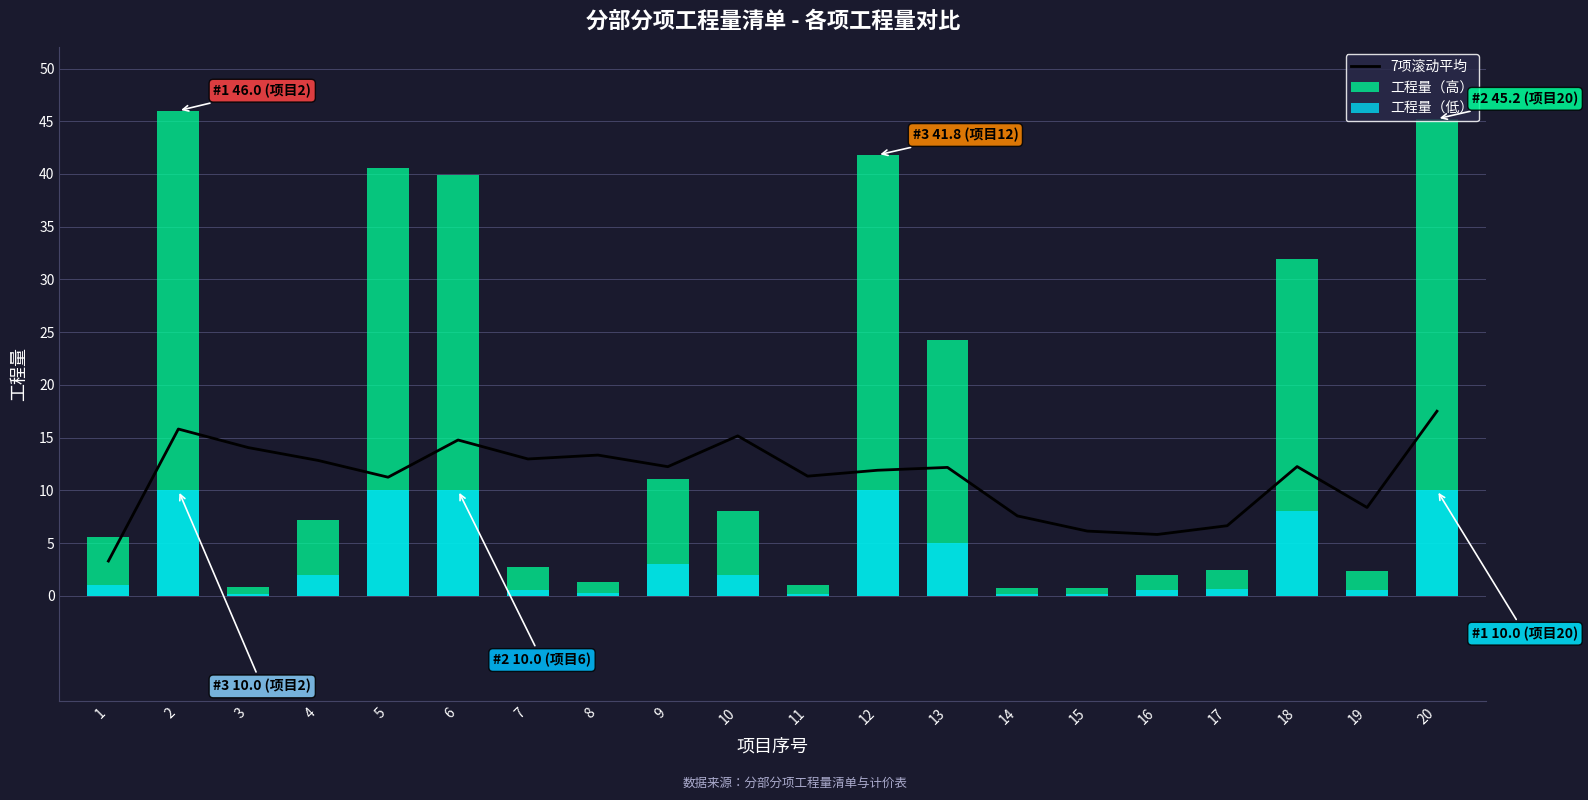

What is the value of the 工程量（低） bar at the 14th from the left?

0.2